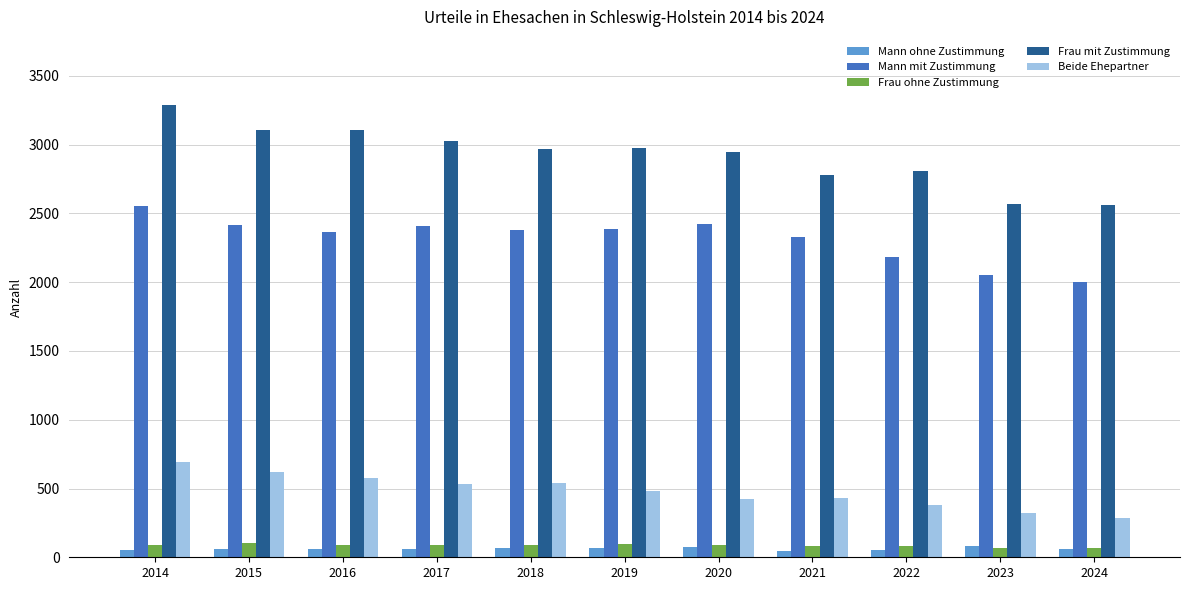

Is the value of Beide Ehepartner at 2021 greater than the value of Mann mit Zustimmung at 2017?

No